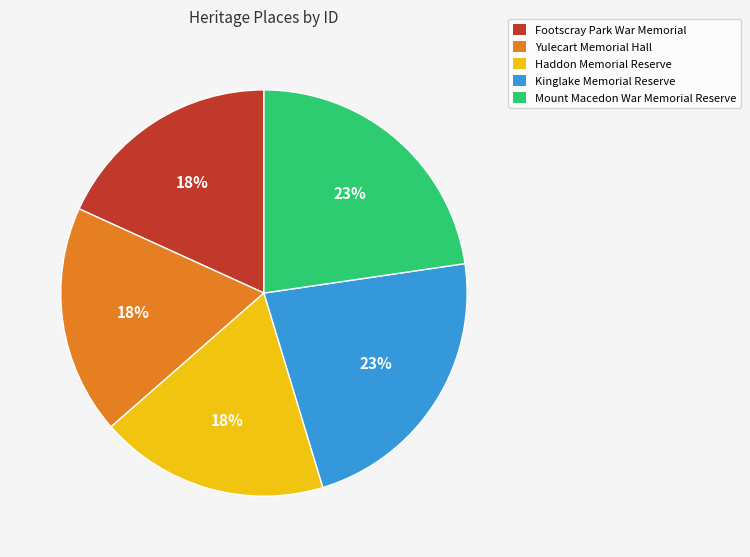

To the nearest percent, what portion does Kinglake Memorial Reserve represent?

23%